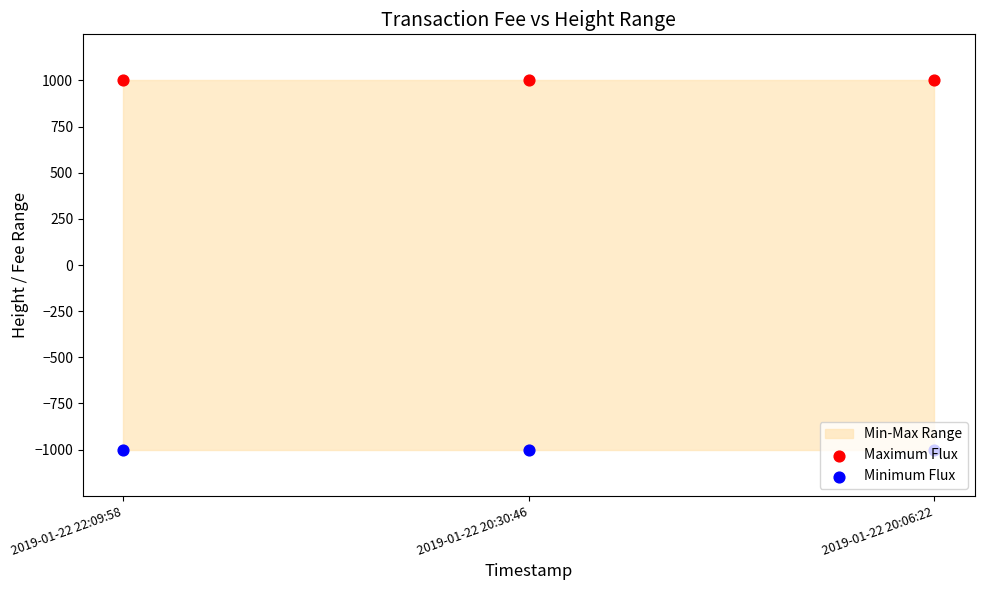

Which series has the largest total across all categories?

Maximum Flux